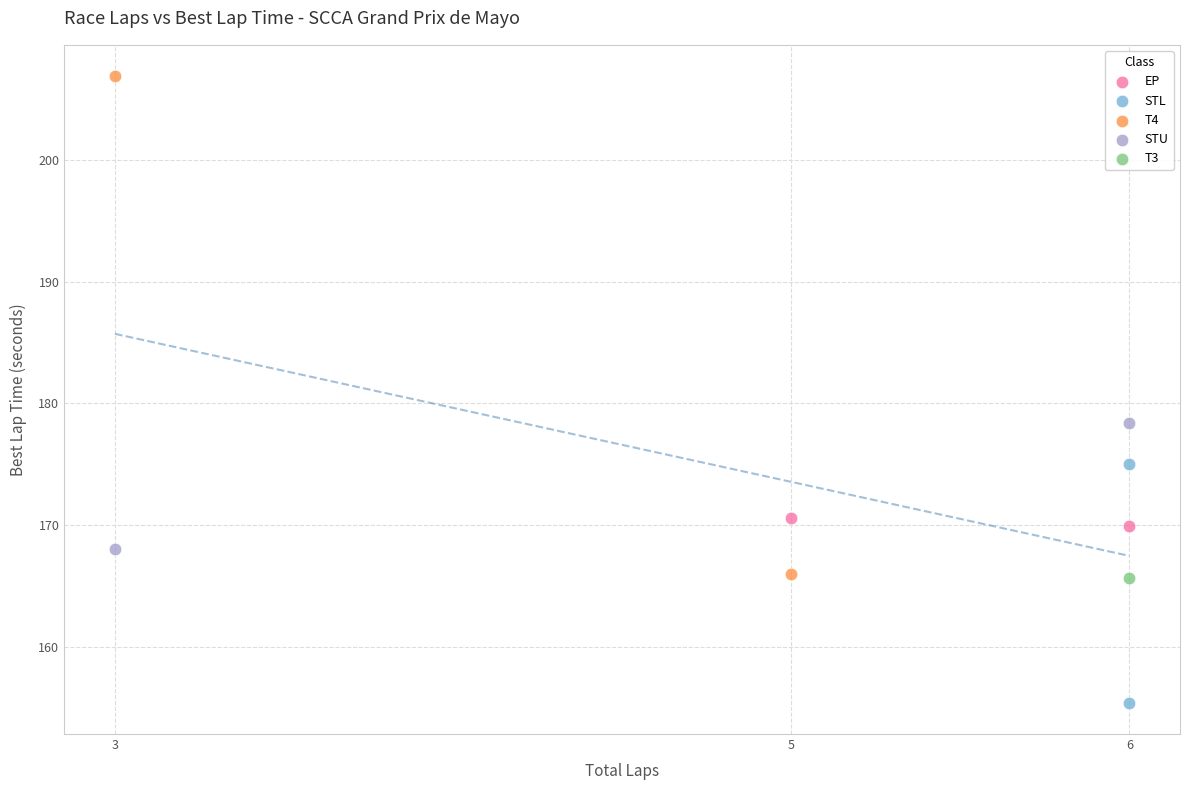

Which series reaches the maximum Y coordinate?

T4